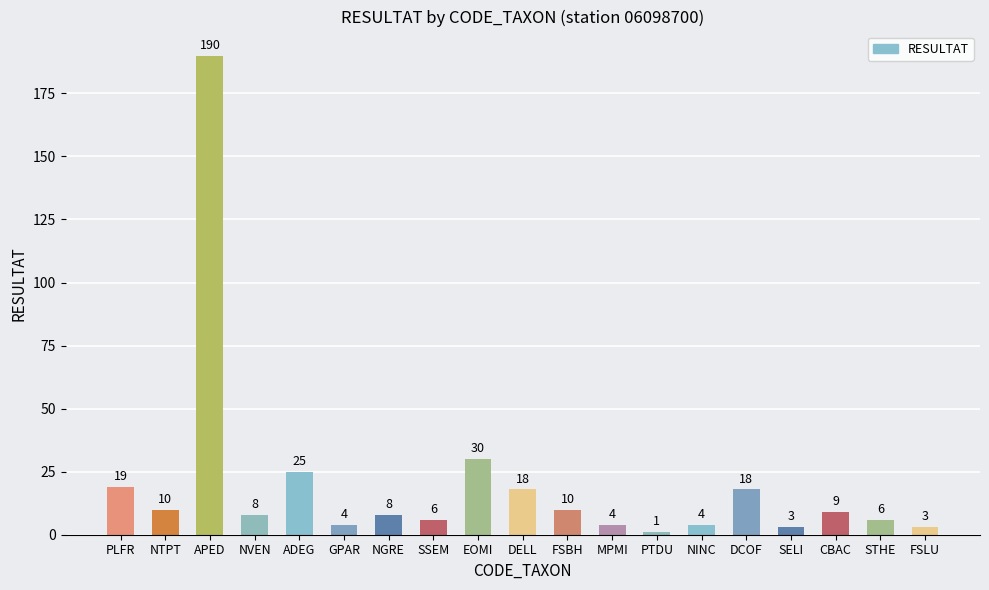

Which category has the highest value across all series?

APED